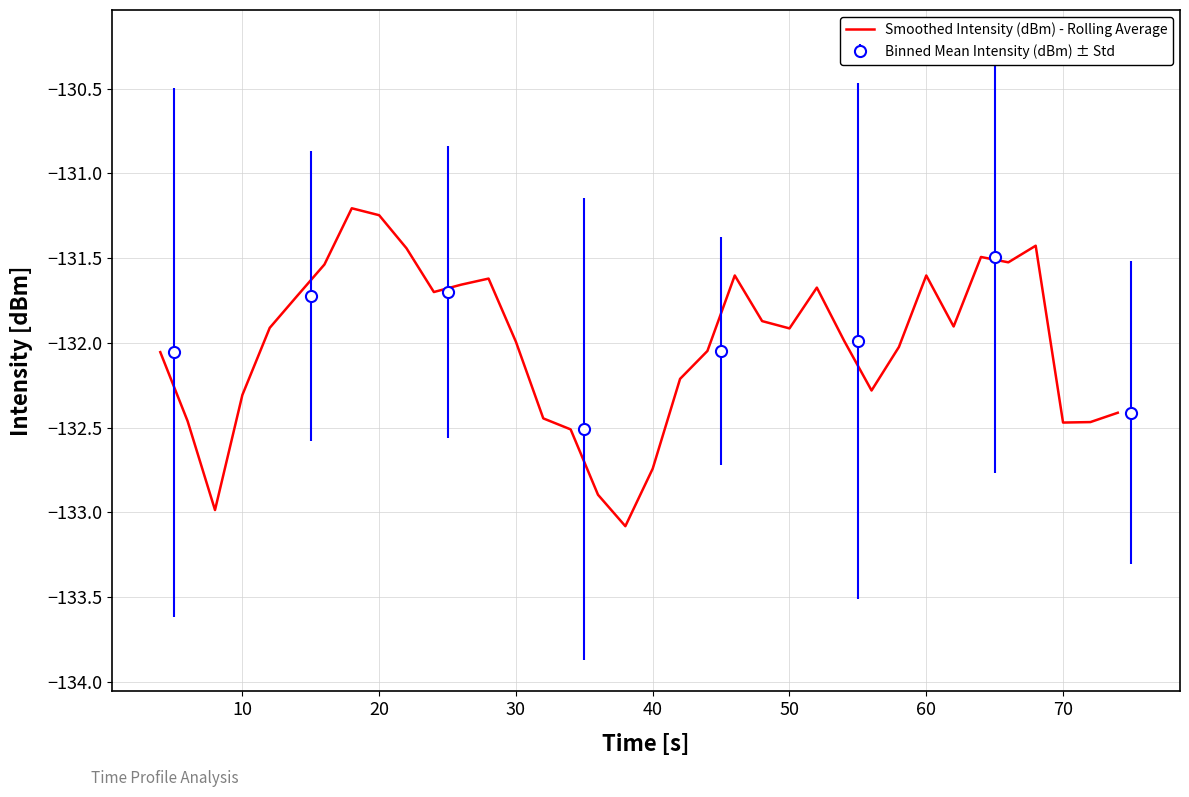

The value of Smoothed Intensity (dBm) - Rolling Average at 50 is -201.0. True or false?

False